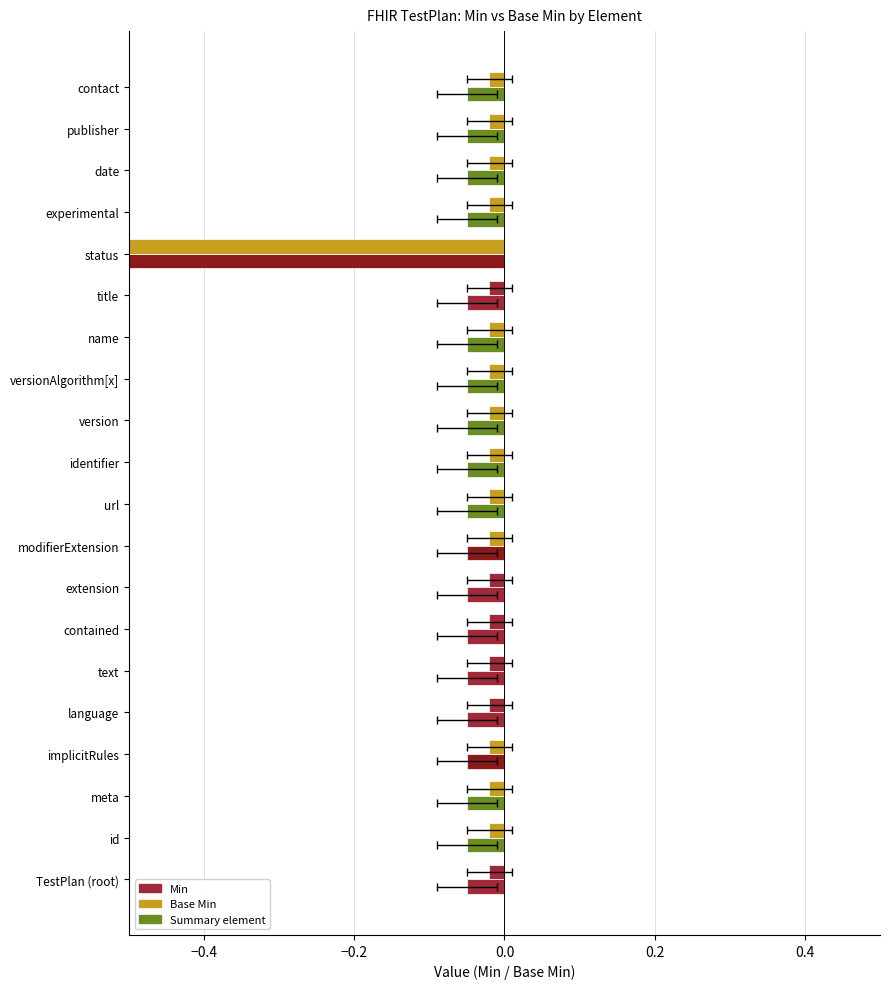

What is the sum of the Min values at implicitRules and language?

-0.1